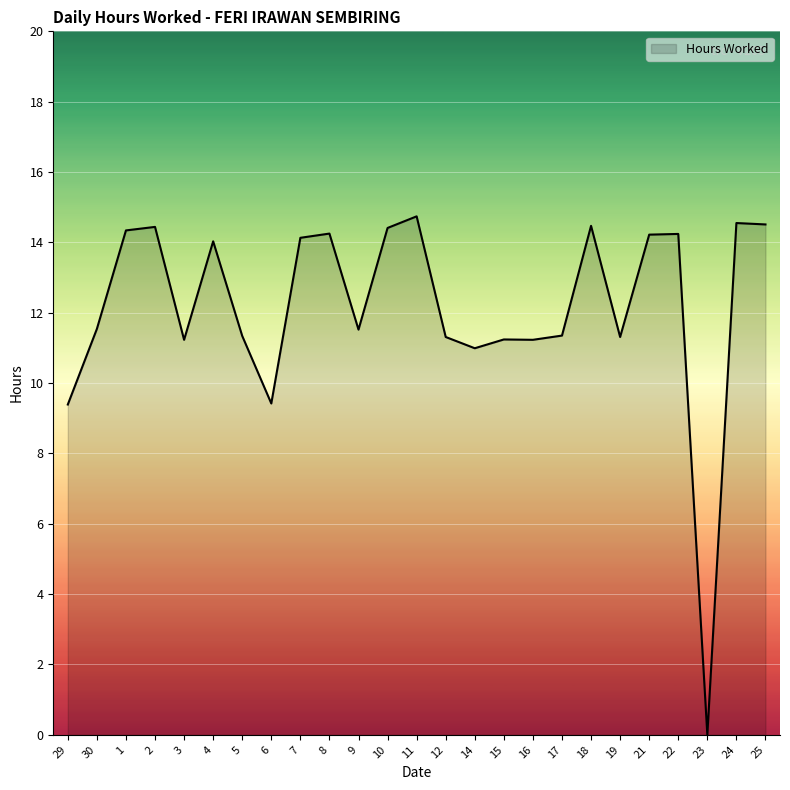

What is the approximate value at 19?

11.3